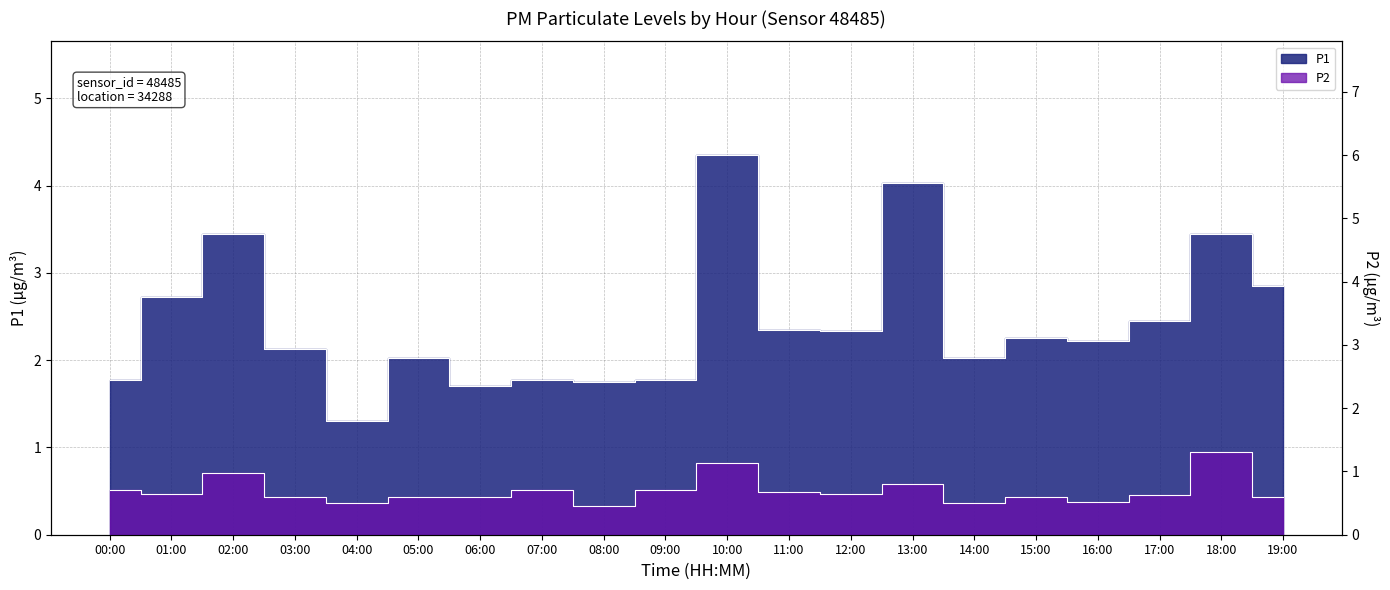

List the series in order of their overall mean, lowest first.

P2, P1